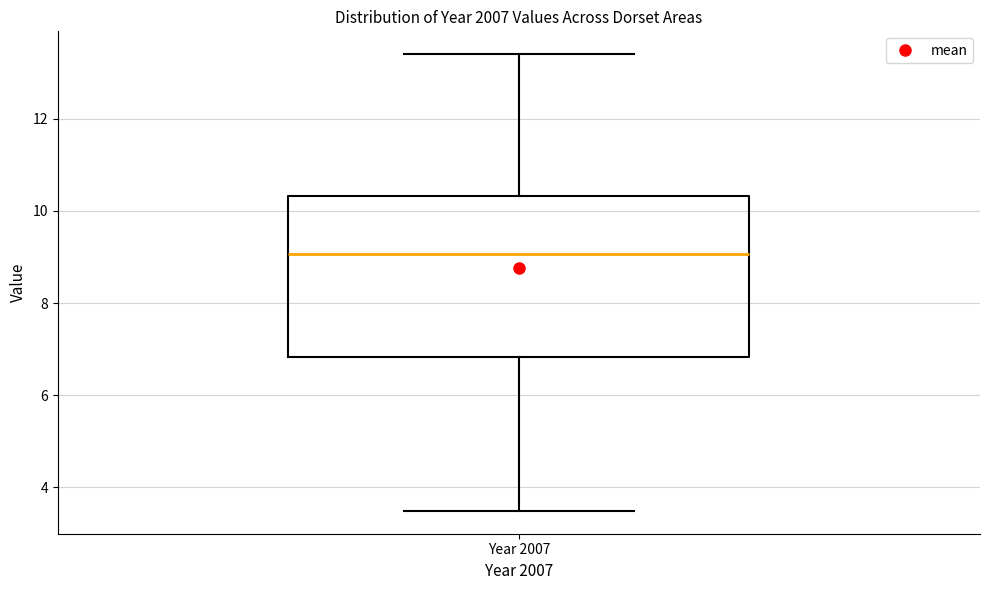

Where does the median line of the box for Year 2007 sit on the y-axis? The values are not printed on the chart, so give them approximately, as read against the axis.

9.0